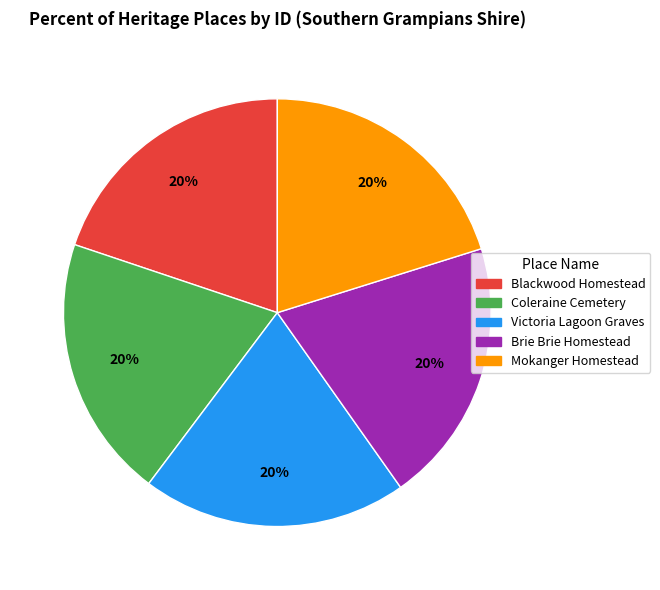

True or false: Victoria Lagoon Graves accounts for 20% of the total.

True